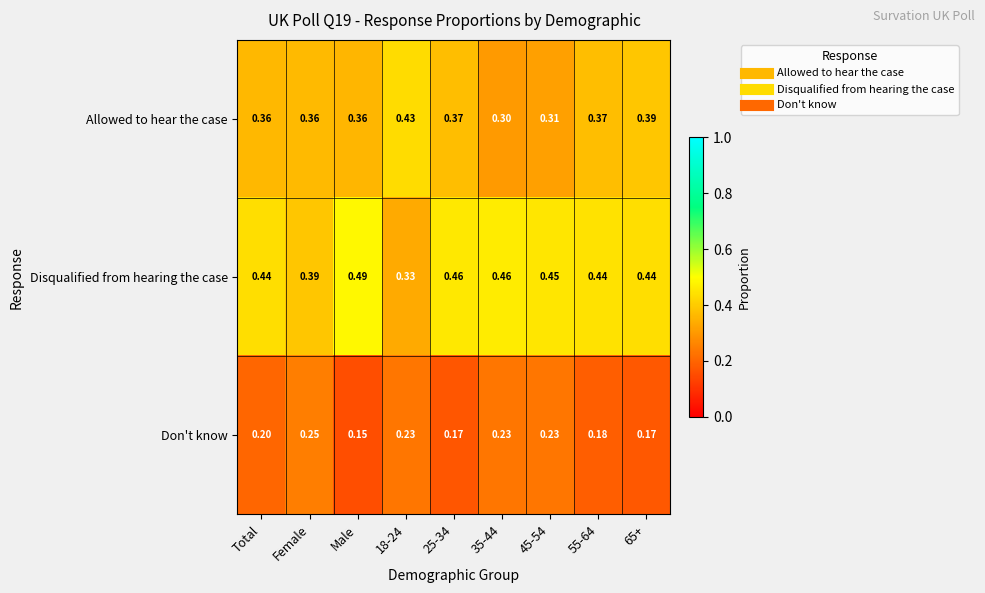

What is the spread (max minus min) of values at 25-34?

0.3